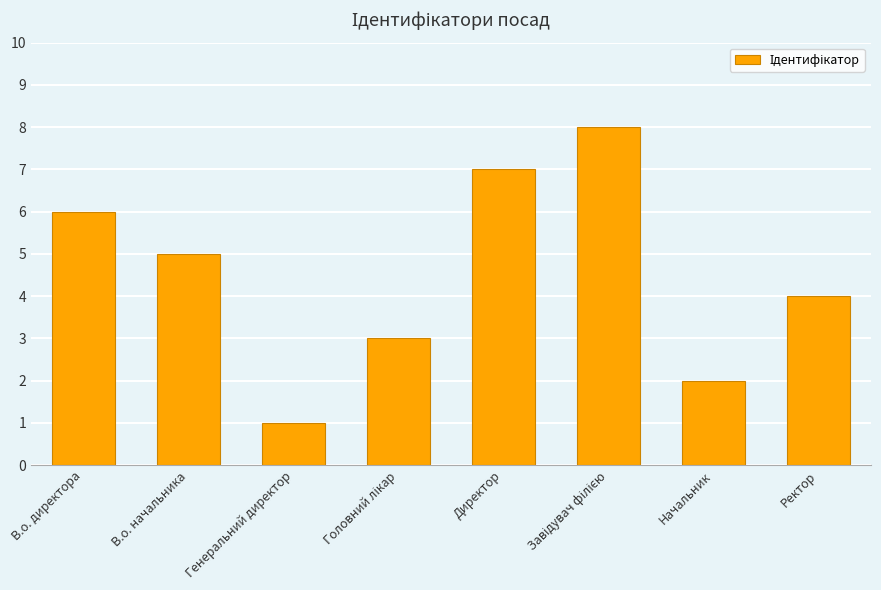

Read the value at В.о. начальника.

5